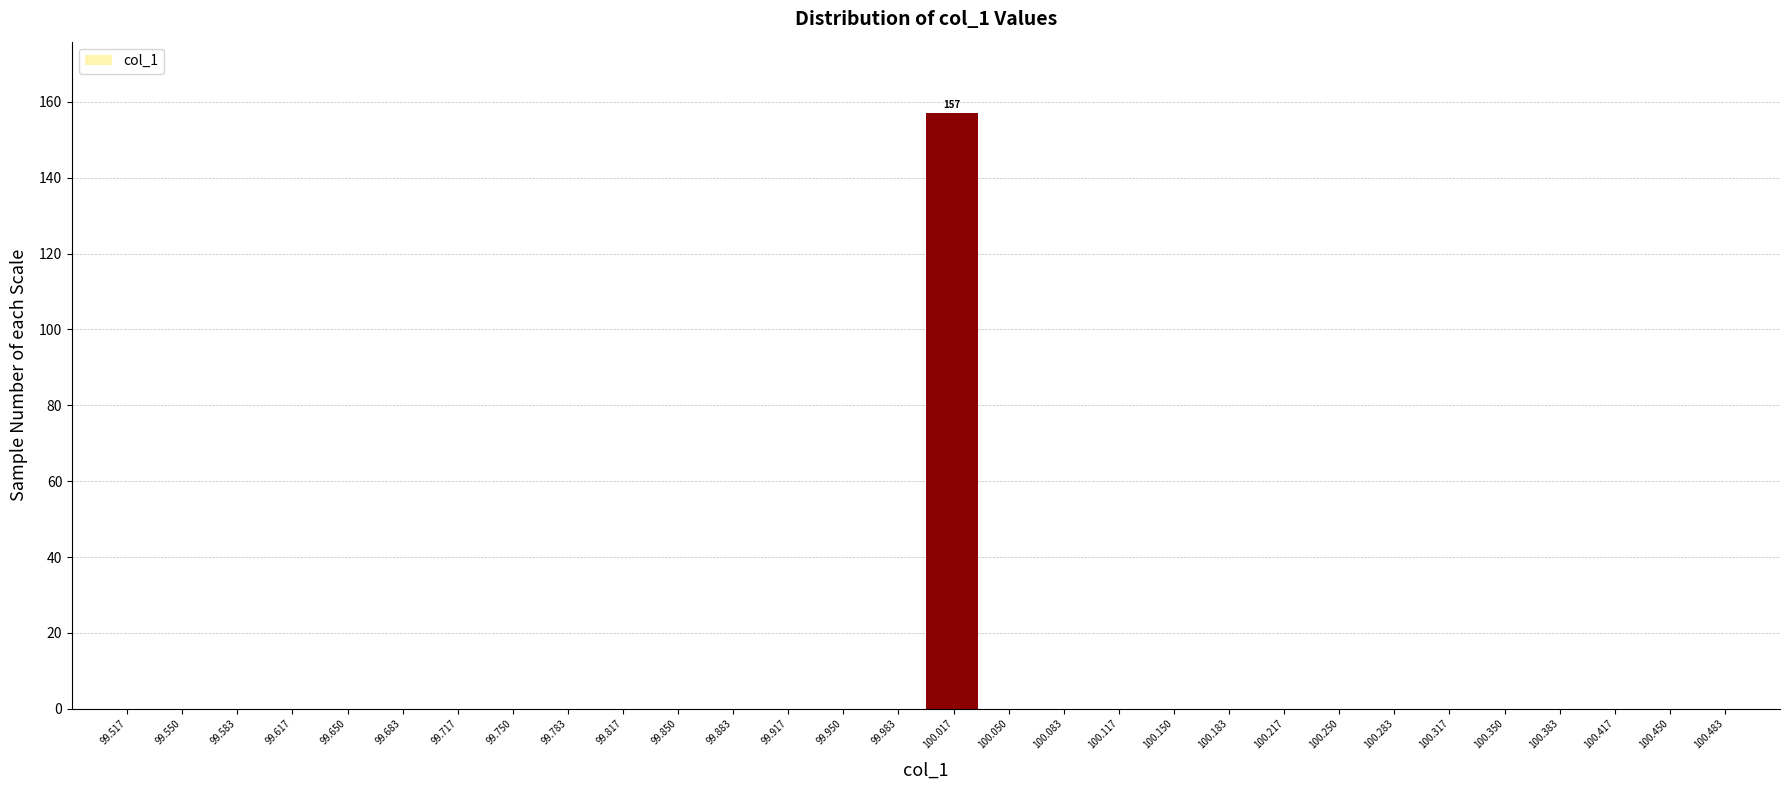

Which range on the x-axis has the tallest bar?

100.000 to 100.035